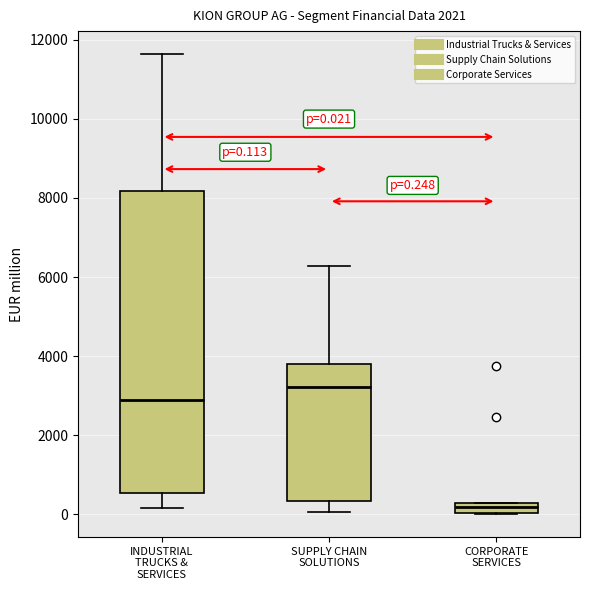

Comparing the boxes themselves (not the whiskers), which one is the tallest?

INDUSTRIAL TRUCKS & SERVICES